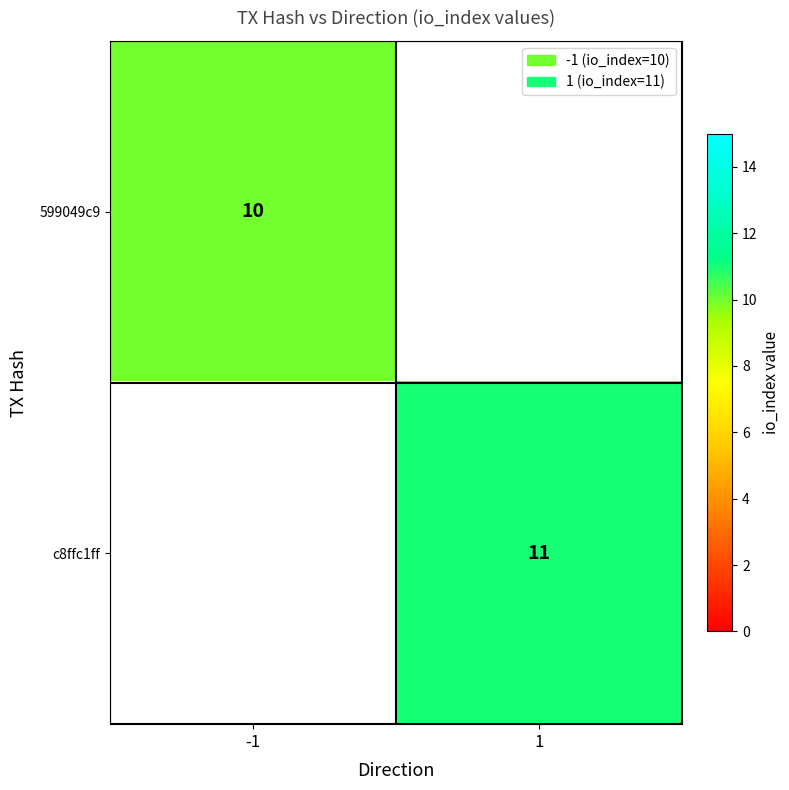

The value of c8ffc1ff at 1 is 3. True or false?

False